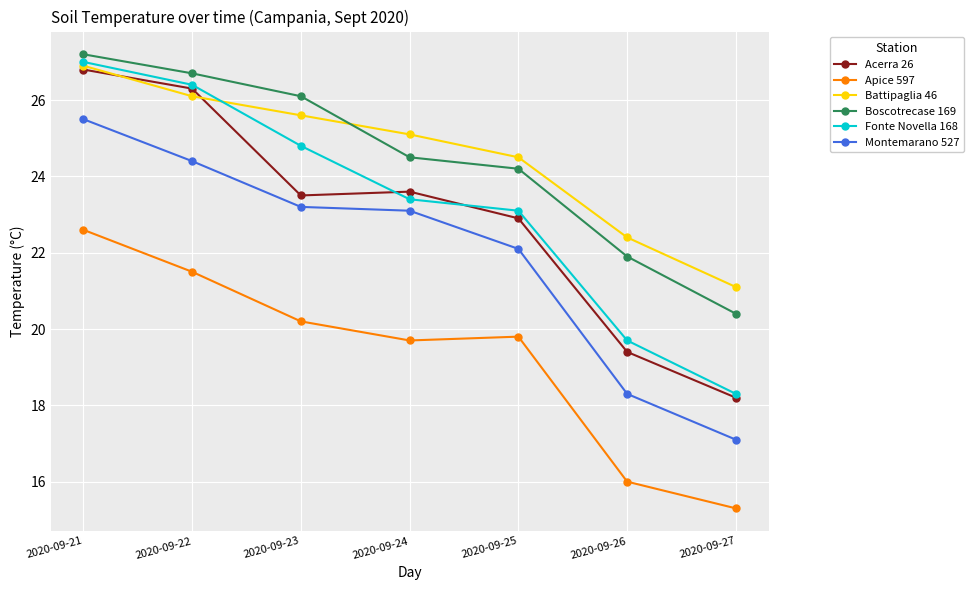

True or false: Boscotrecase 169 has a value of 11.2 at 2020-09-23.

False